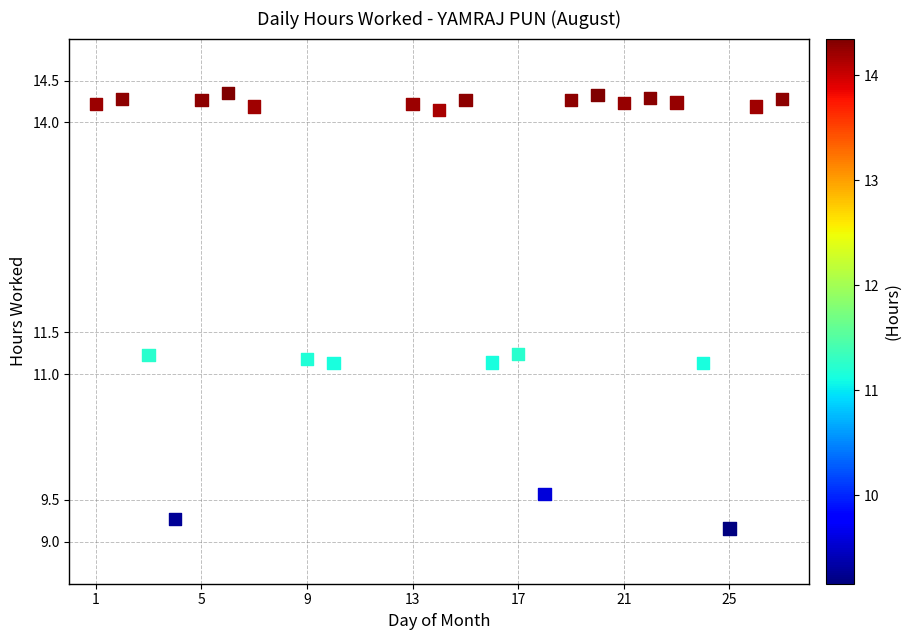

What is the range of Y values (max minus min)?

5.2